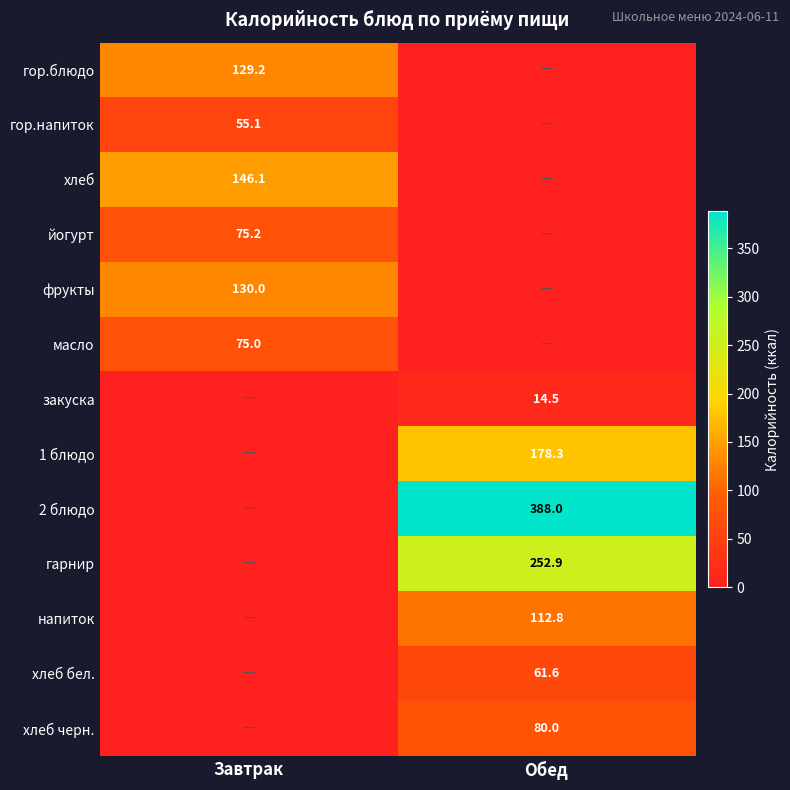

True or false: йогурт has a value of 75.2 at Завтрак.

True